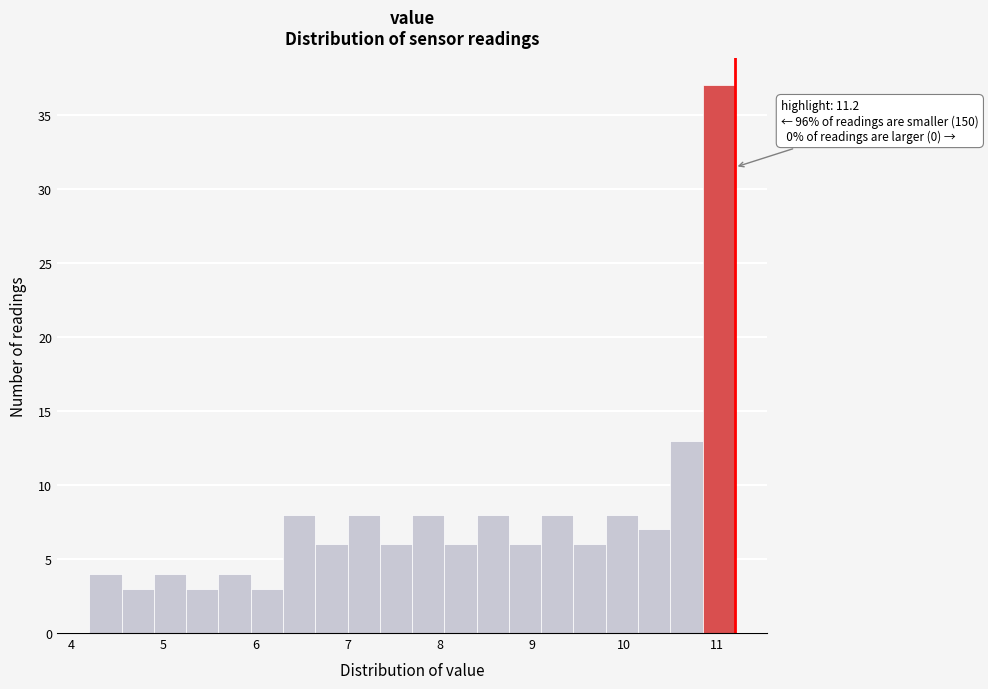

Read against the x-axis, roughly where is the centre of the tallest bar?

11.0